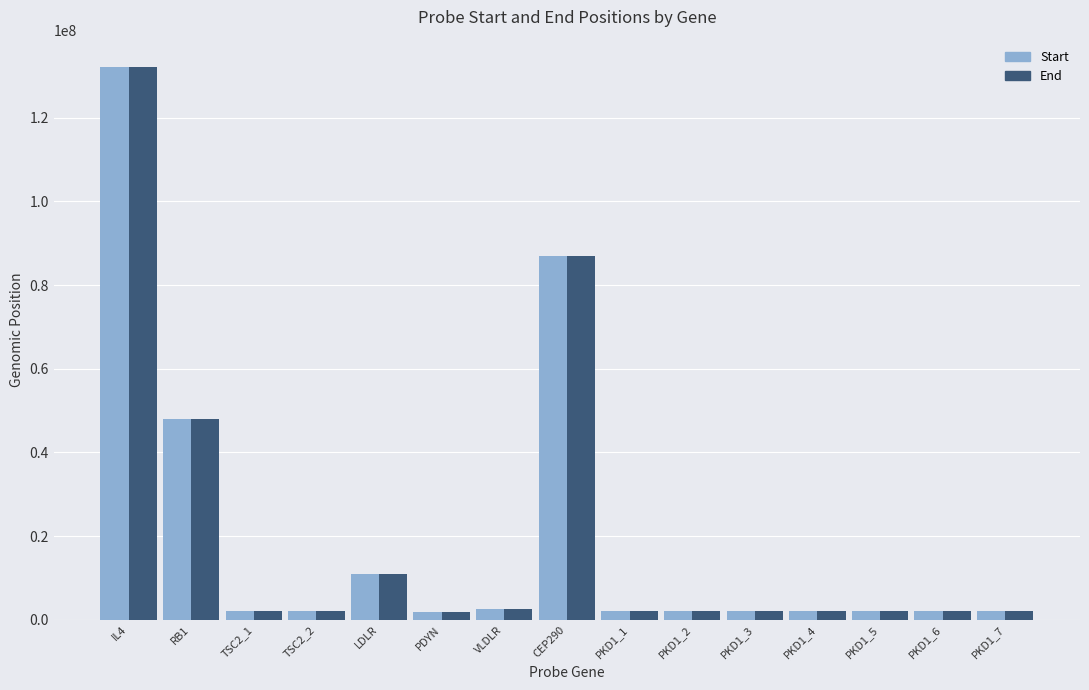

What is the total value across all series at IL4?

264075278